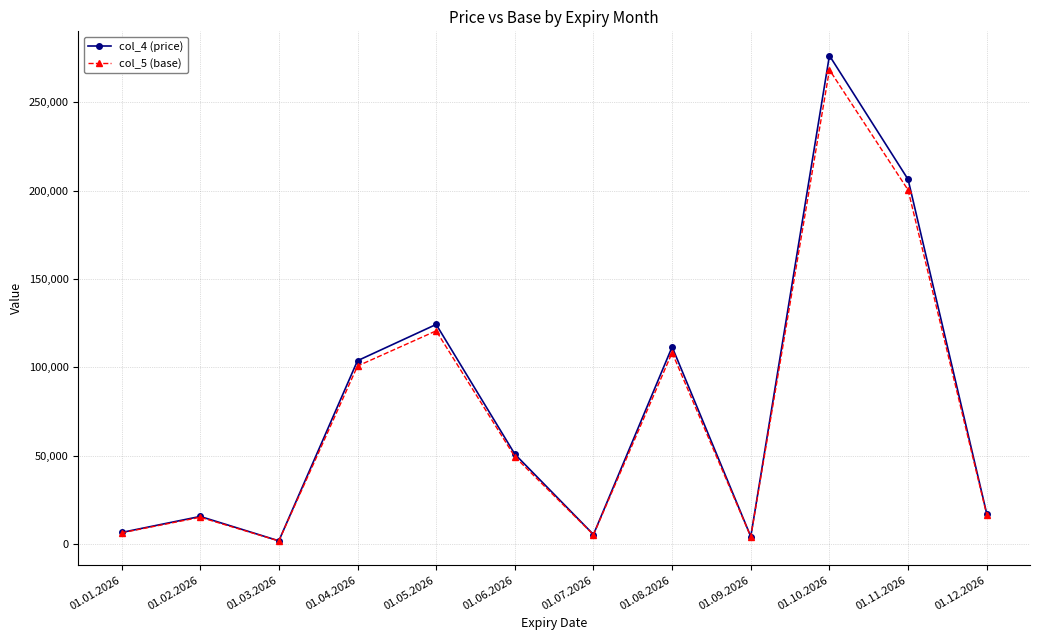

What is the label of the 7th point from the left?

01.07.2026